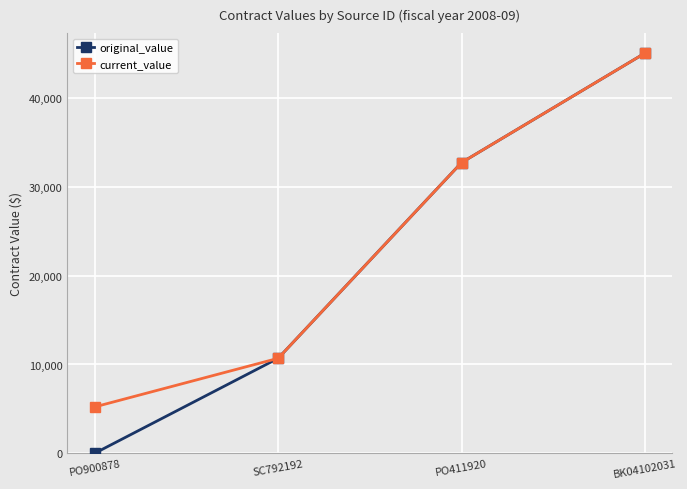

What is the label of the 1st point from the right?

BK04102031